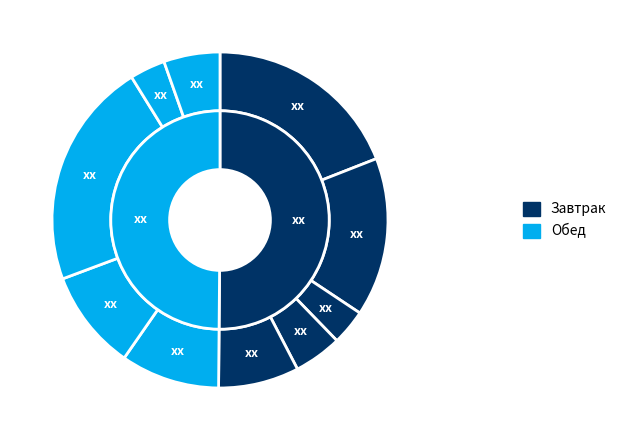

Combined, do 2 and 4 account for over 50%?

No